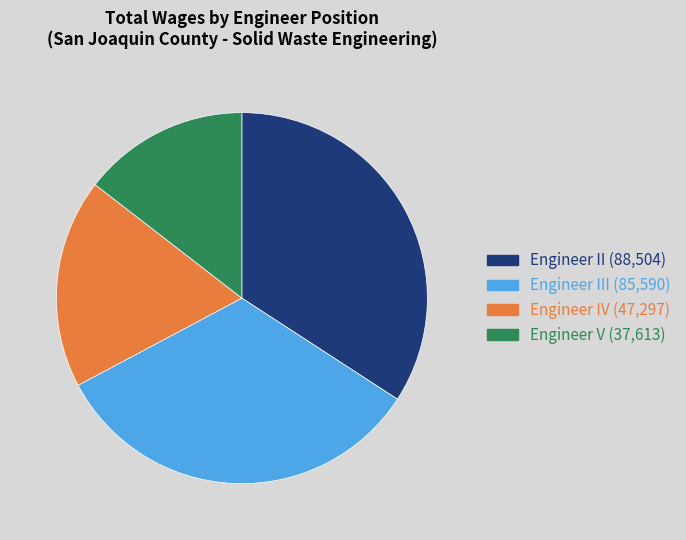

Does any single category account for the majority?

No